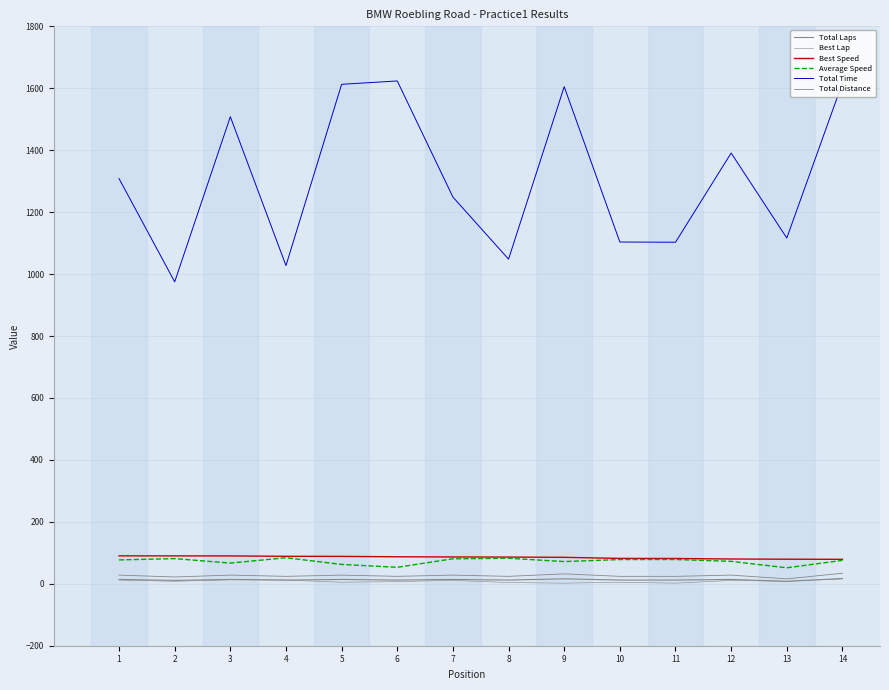

Does the chart display data point markers on the line(s)?

No